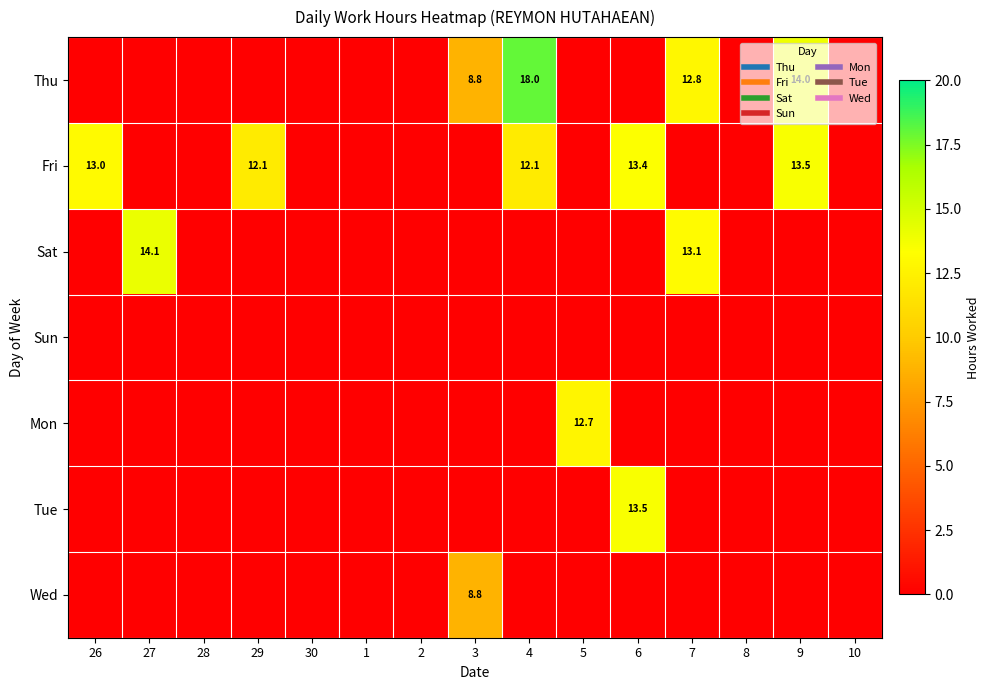

What is the spread (max minus min) of values at 4?

18.0